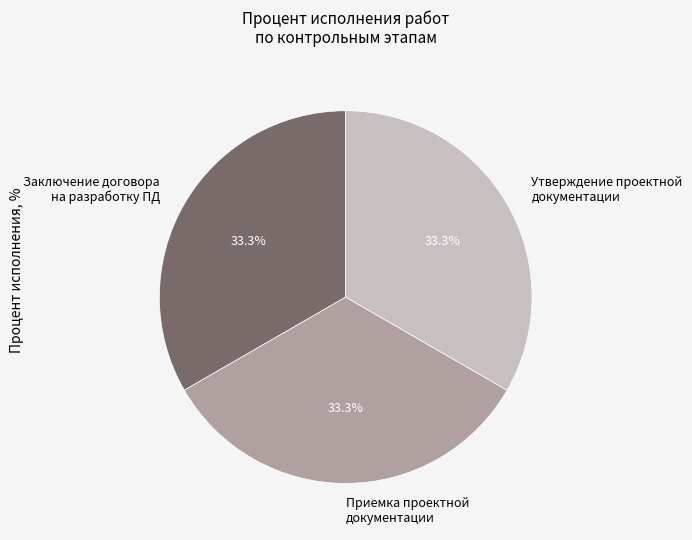

True or false: Утверждение проектной документации accounts for 21% of the total.

False